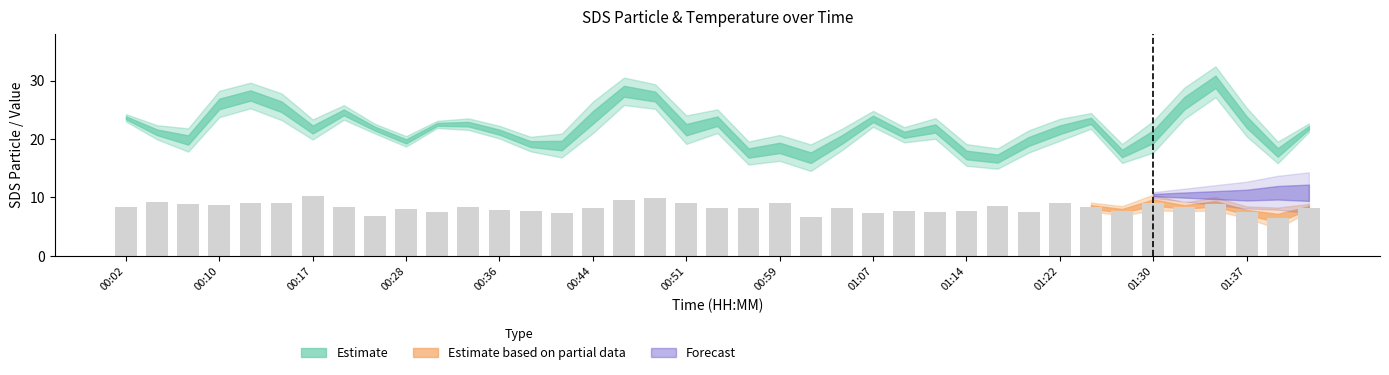

How many distinct data groups are displayed?

1